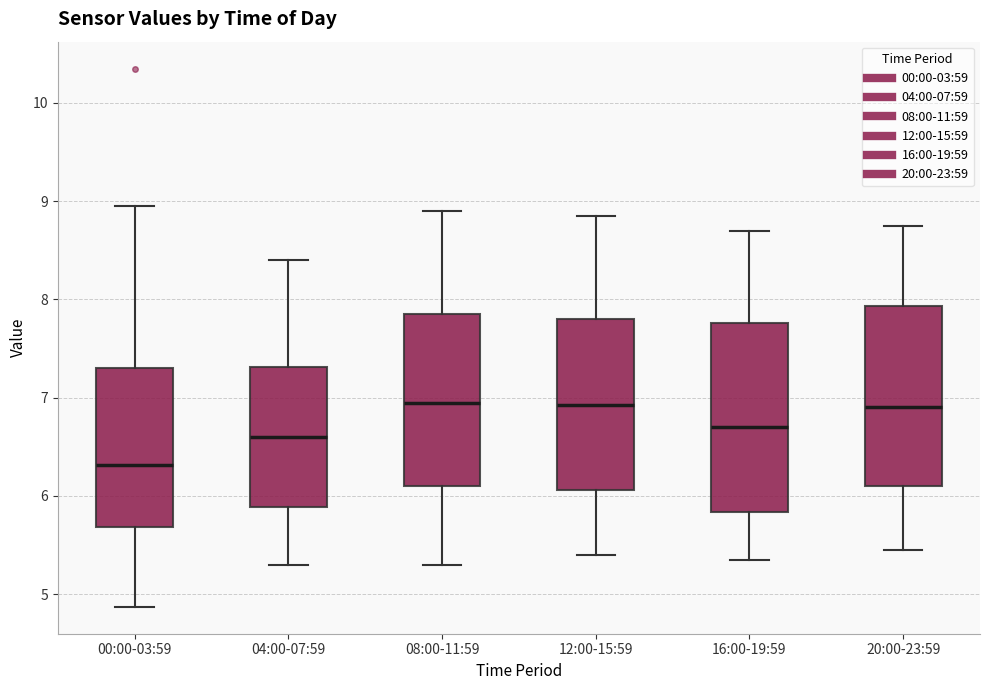

Where does the lower whisker of the box for 04:00-07:59 end on the y-axis? The values are not printed on the chart, so give them approximately, as read against the axis.

5.3